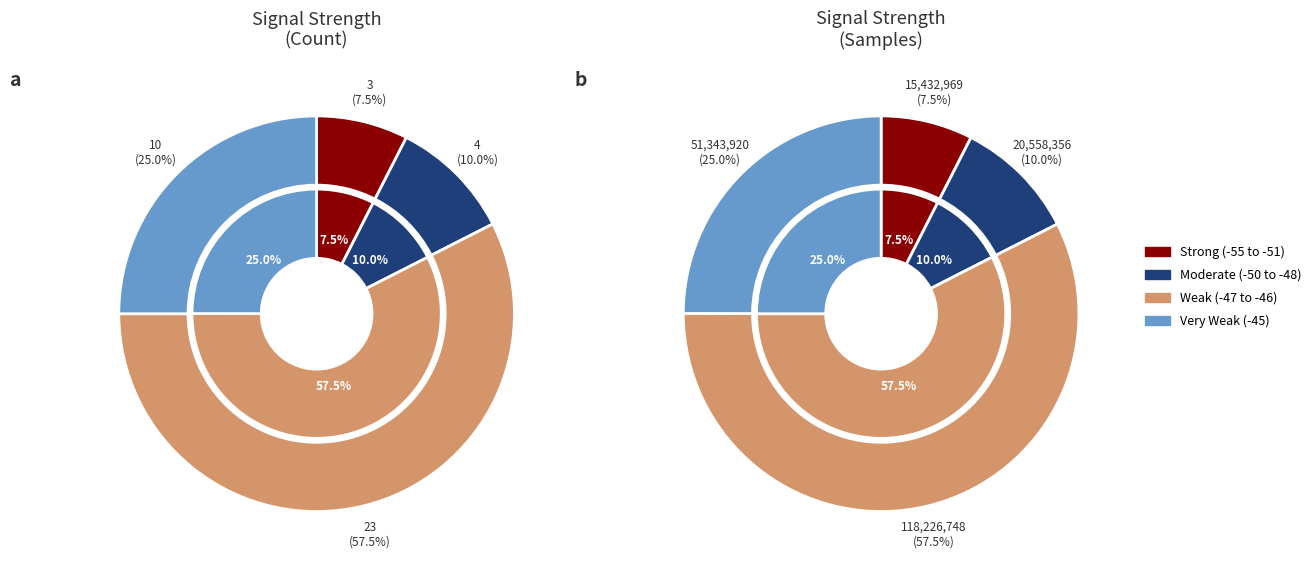

To the nearest percent, what portion does 1 represent?

3%